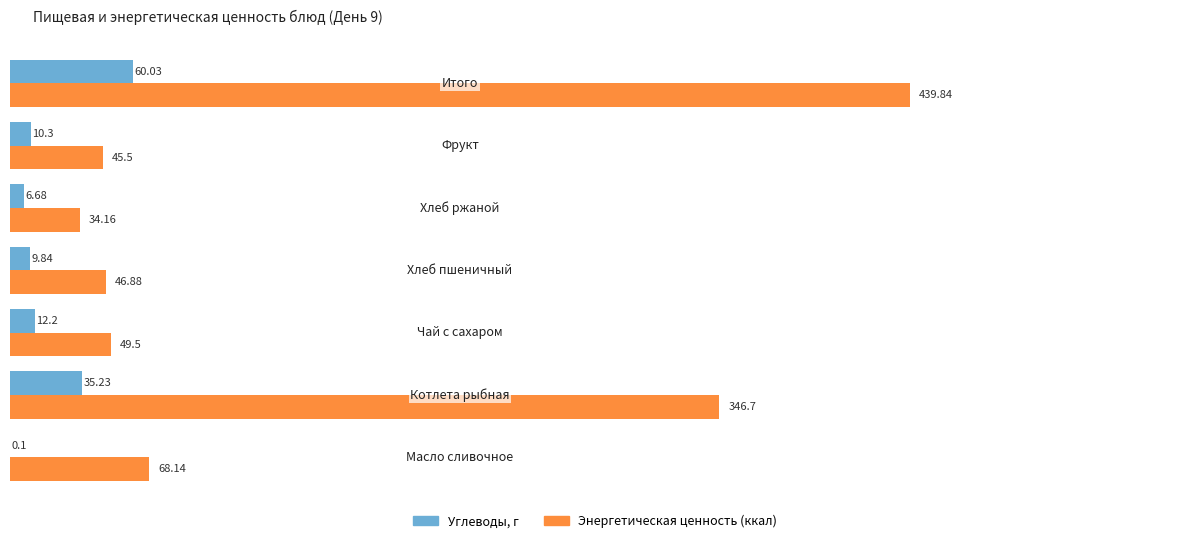

Which series has the largest total across all categories?

Энергетическая ценность (ккал)